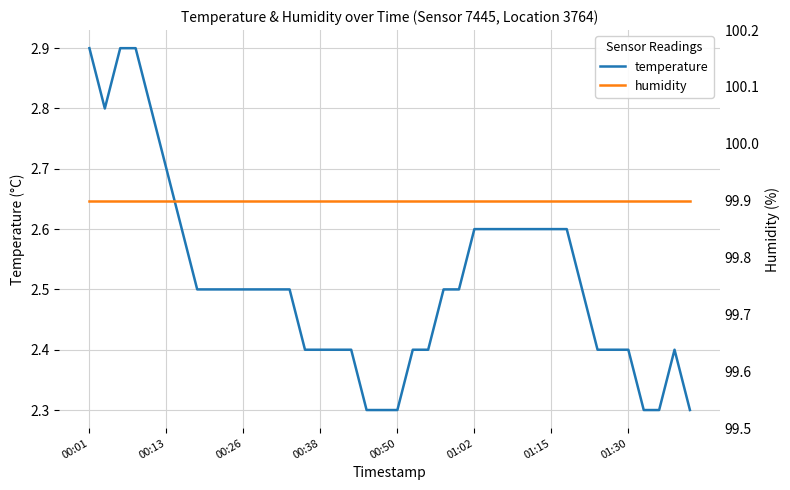

Reading left to right, transcribe all the data shown in this chart.

temperature: 2.9	2.8	2.9	2.9	2.8	2.7	2.6	2.5	2.5	2.5	2.5	2.5	2.5	2.5	2.4	2.4	2.4	2.4	2.3	2.3	2.3	2.4	2.4	2.5	2.5	2.6	2.6	2.6	2.6	2.6	2.6	2.6	2.5	2.4	2.4	2.4	2.3	2.3	2.4	2.3
humidity: 99.9	99.9	99.9	99.9	99.9	99.9	99.9	99.9	99.9	99.9	99.9	99.9	99.9	99.9	99.9	99.9	99.9	99.9	99.9	99.9	99.9	99.9	99.9	99.9	99.9	99.9	99.9	99.9	99.9	99.9	99.9	99.9	99.9	99.9	99.9	99.9	99.9	99.9	99.9	99.9